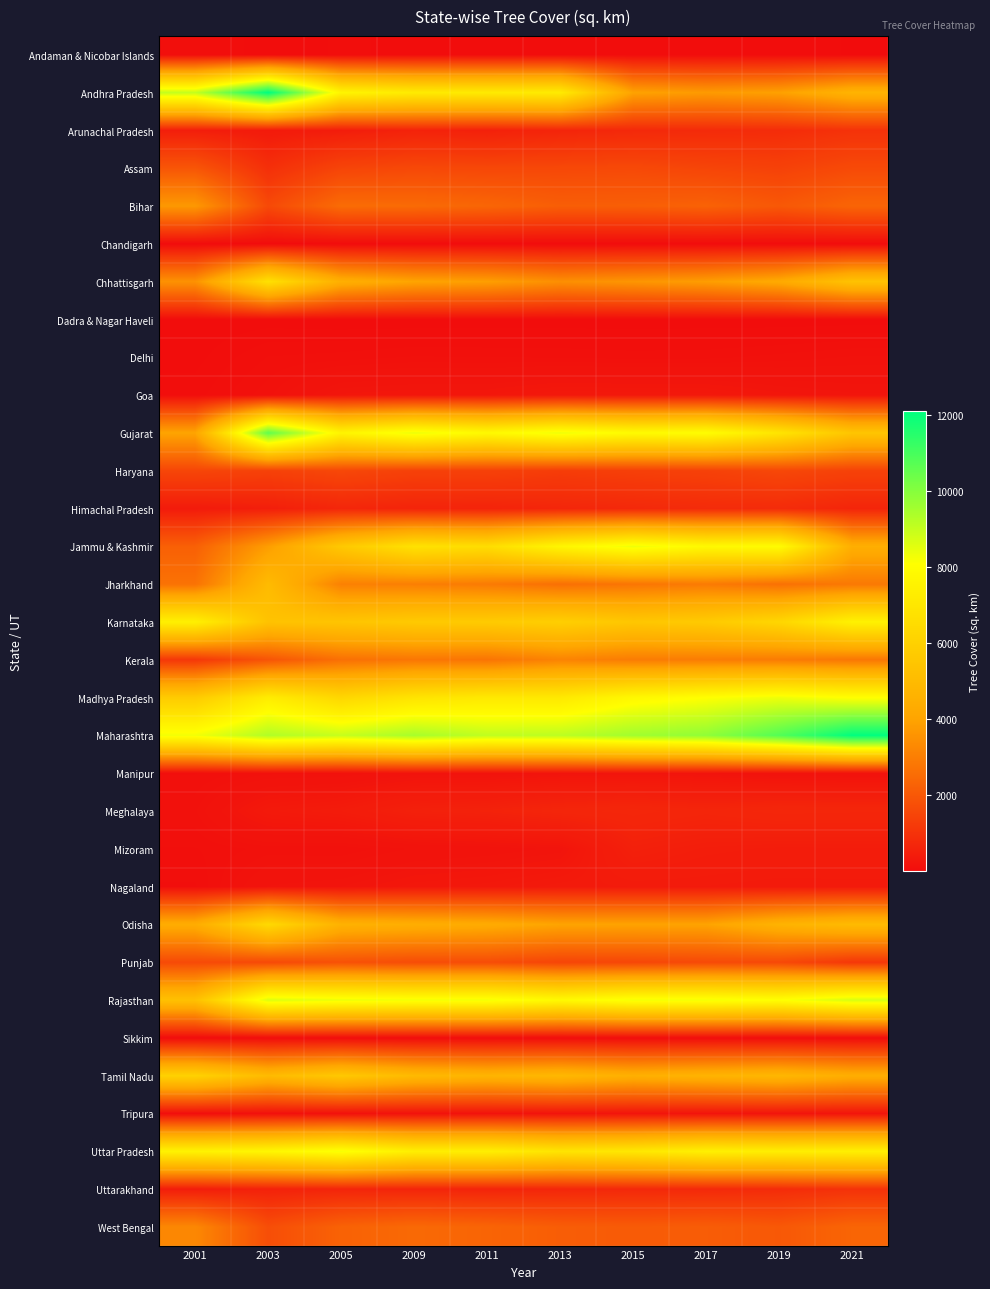

Which series has the largest total across all categories?

Maharashtra